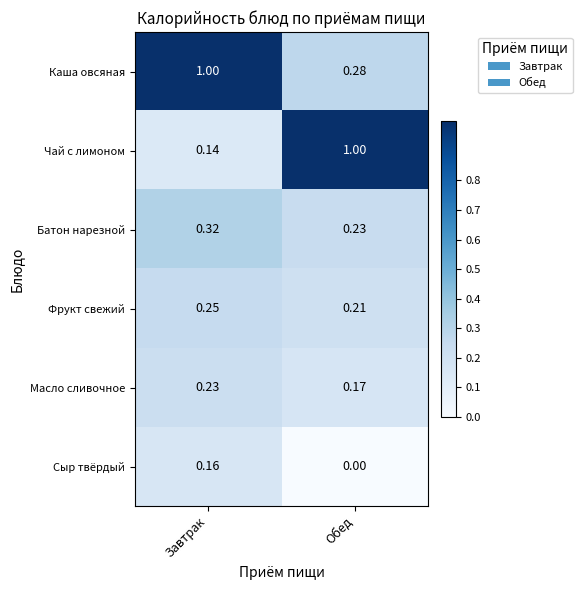

At which category is the sum across all series the highest?

Завтрак